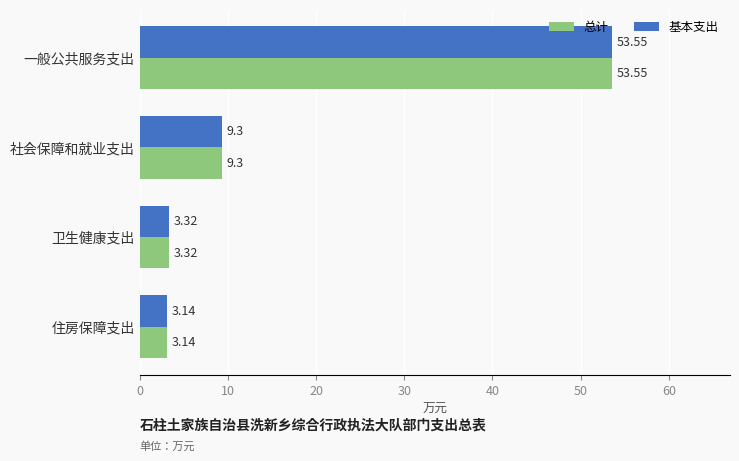

At which category is the sum across all series the highest?

一般公共服务支出